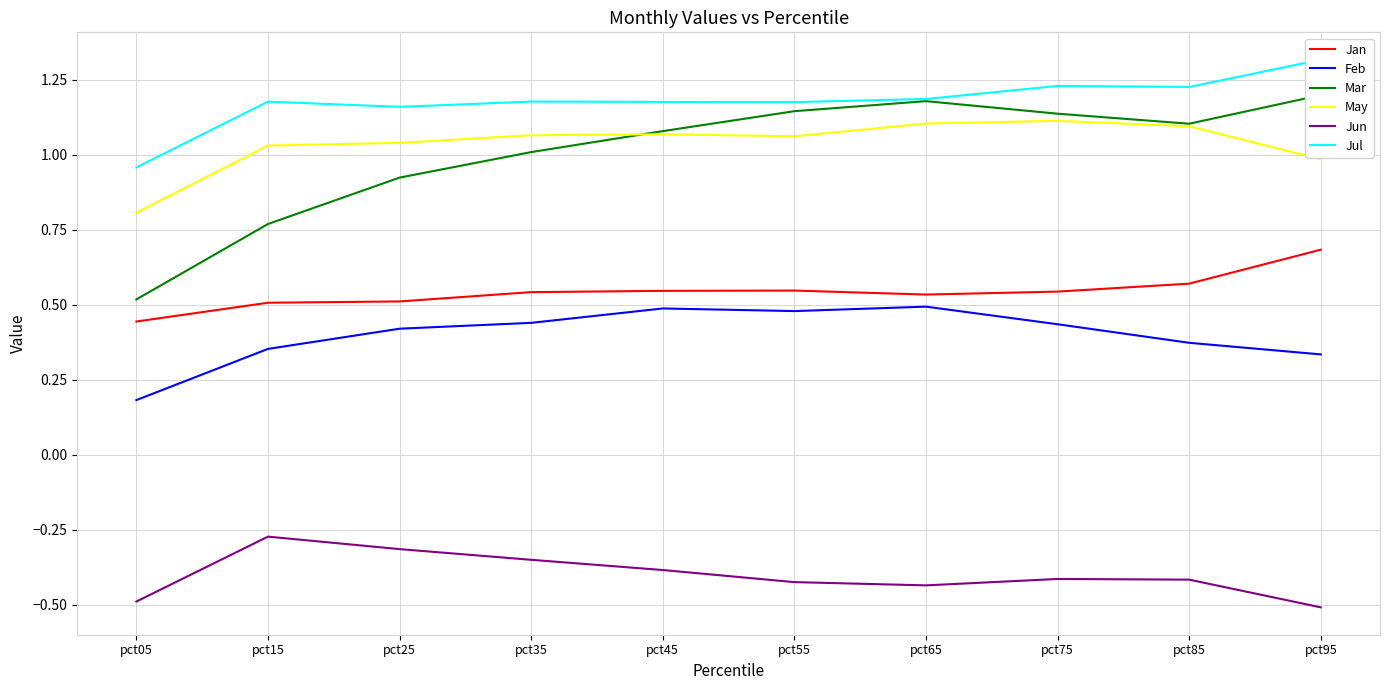

Where is Jun nearest to the value 0?

pct15